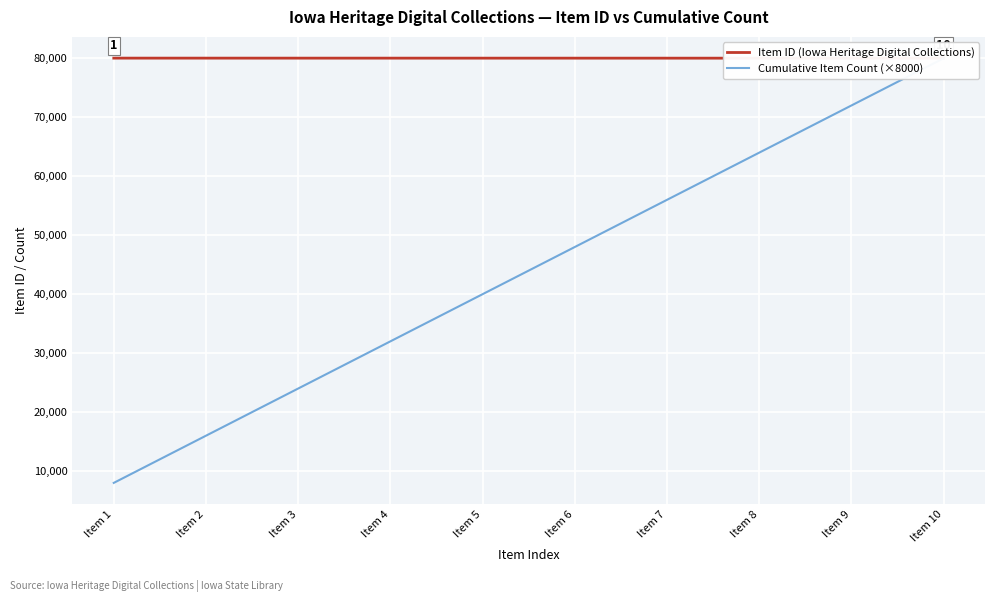

How many Item ID (Iowa Heritage Digital Collections) values are between 80033 and 80038?

6